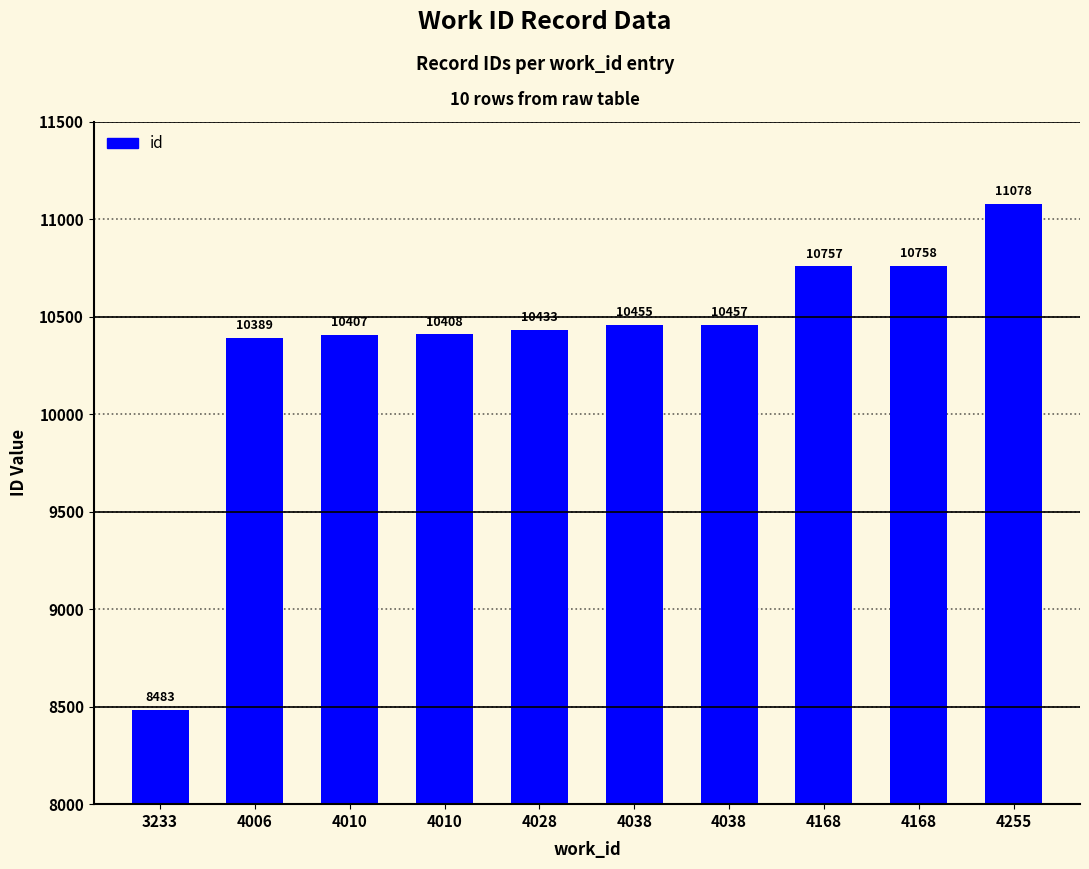

What is the value of the 2nd bar from the left?

10389